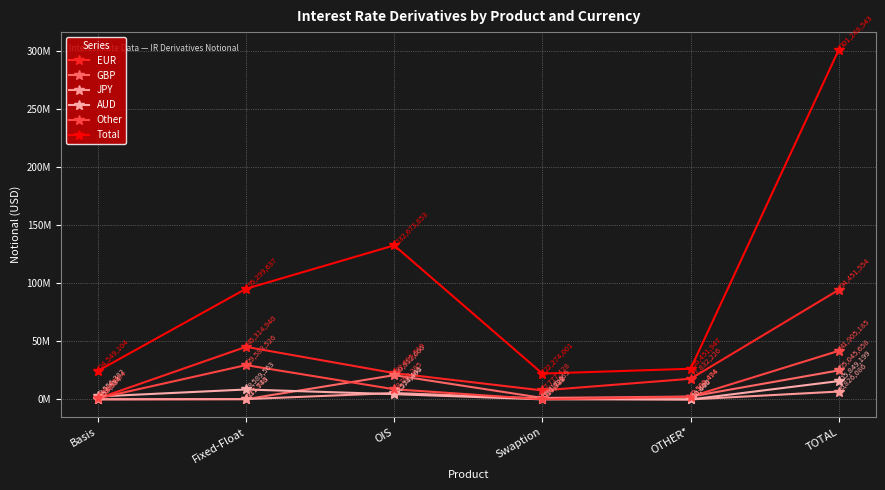

Reading left to right, transcribe all the data shown in this chart.

EUR: 831441	45314940	22695519	7777428	17832226	94451554
GBP: 75072	237976	20912666	1317469	2502474	25045658
JPY: 158534	311743	5533441	791722	30646	6826086
AUD: 2556382	8589563	4574466	110388	18400	15849199
Other: 1007784	29583526	8799295	126085	2388494	41905185
Total: 24549104	95299637	132673853	22274001	26451947	301248543